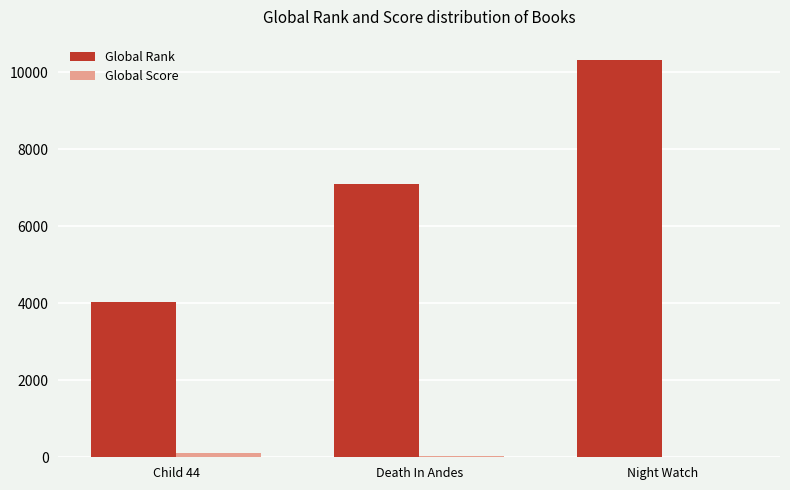

What is the highest value of the Global Rank series?

10335